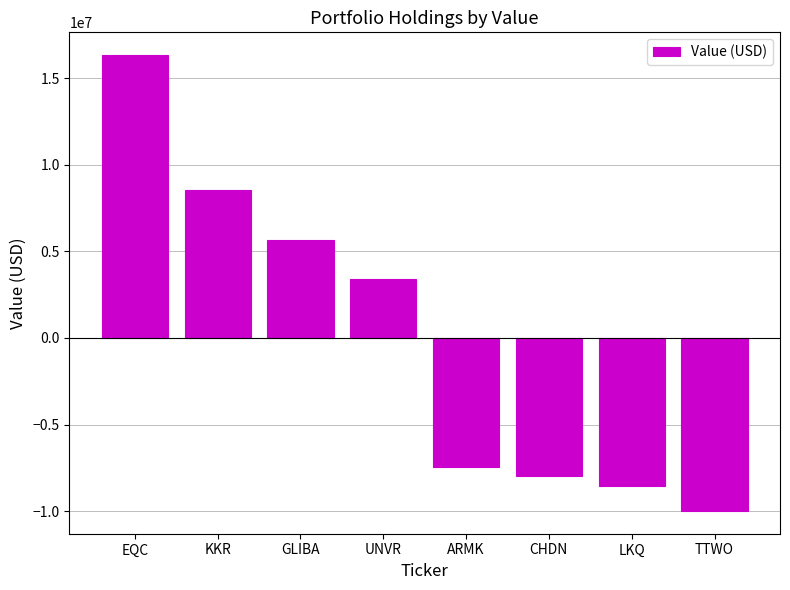

At which label is the value closest to 3169125?

UNVR